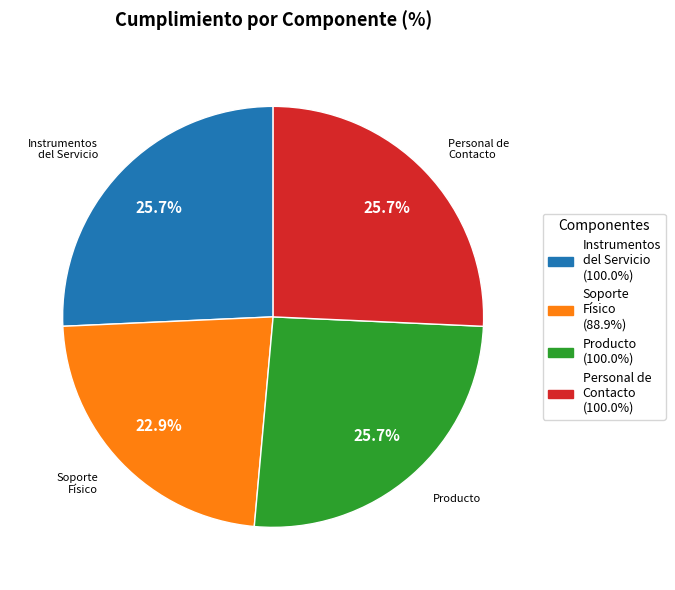

How much of the chart is everything except Instrumentos del Servicio?

74.3%